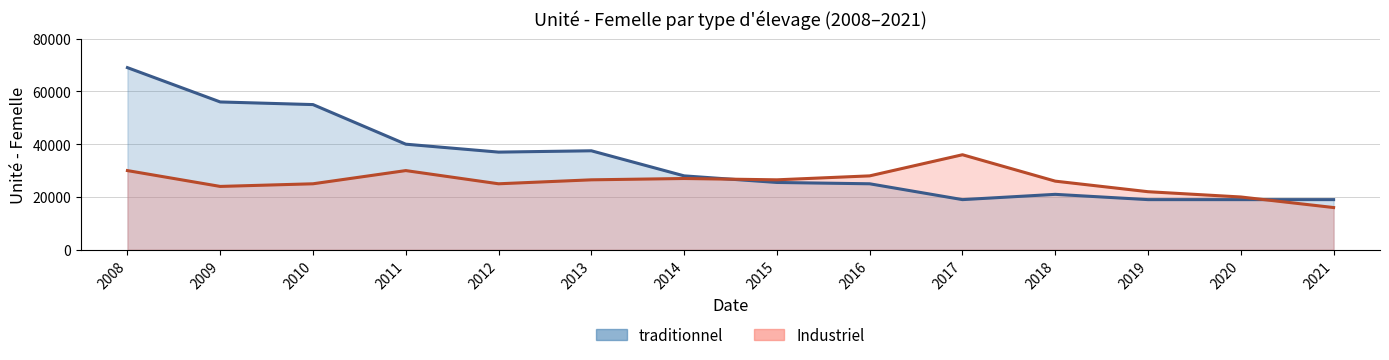

Reading left to right, what are all the values shown in this chart?

traditionnel: 2008=69000	2009=56000	2010=55000	2011=40000	2012=37000	2013=37500	2014=28000	2015=25500	2016=25000	2017=19000	2018=21000	2019=19000	2020=19000	2021=19000
Industriel: 2008=30000	2009=24000	2010=25000	2011=30000	2012=25000	2013=26500	2014=27000	2015=26500	2016=28000	2017=36000	2018=26000	2019=22000	2020=20000	2021=16000